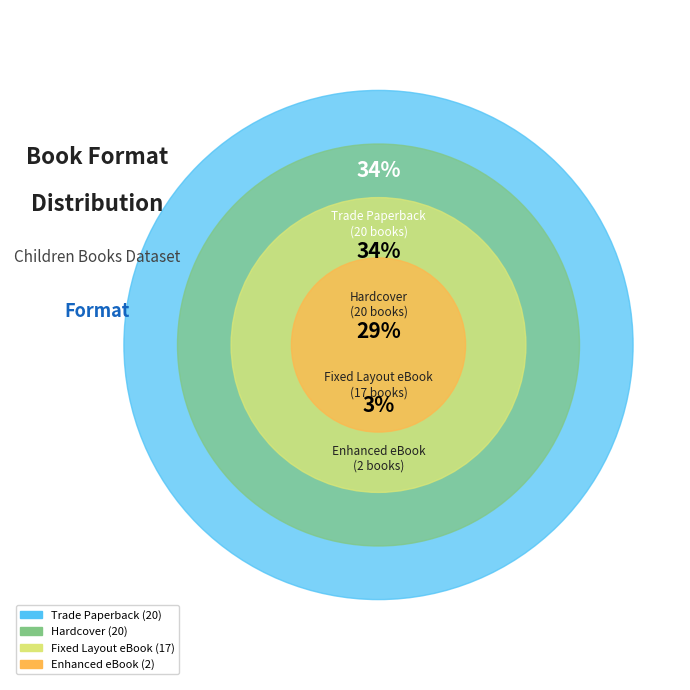

What is the smallest slice in the pie chart?

Enhanced eBook